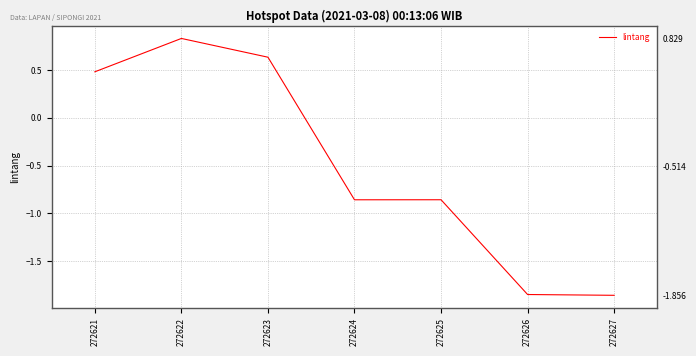

Is it true that the value at 272624 is -0.9?

True